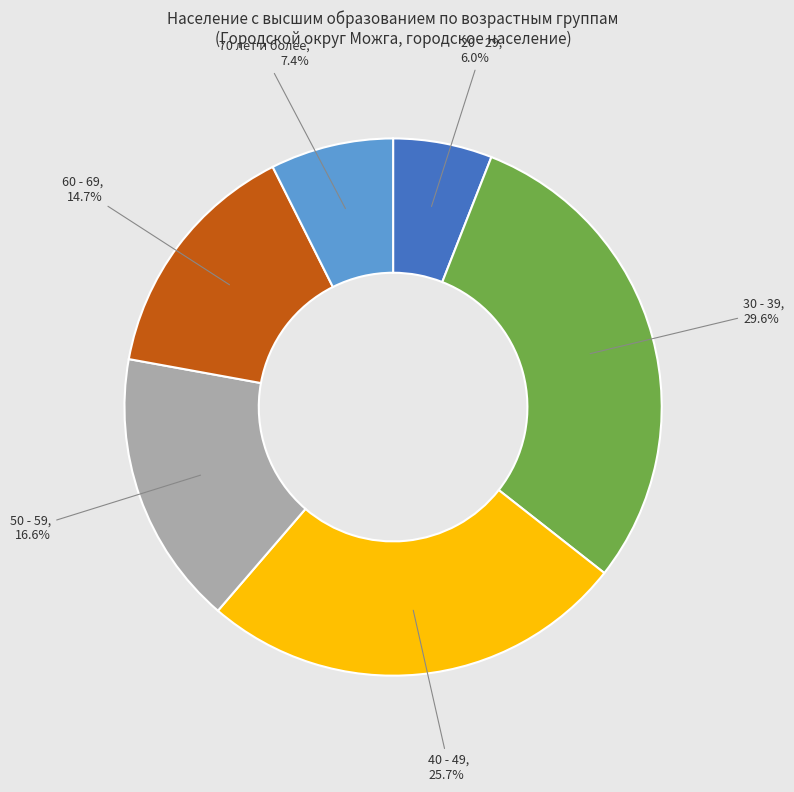

What is the total percentage of 40 - 49 and 20 - 29?

31.7%